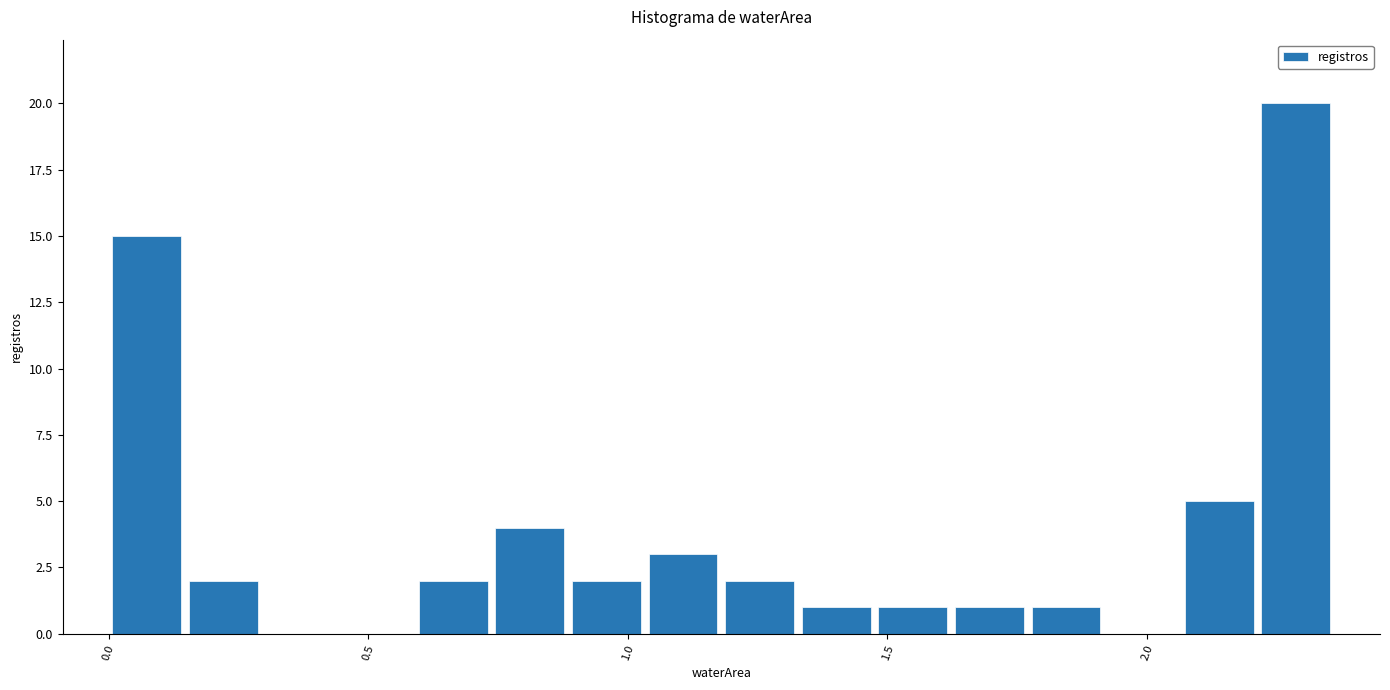

Read against the x-axis, roughly where is the centre of the tallest bar?

2.30